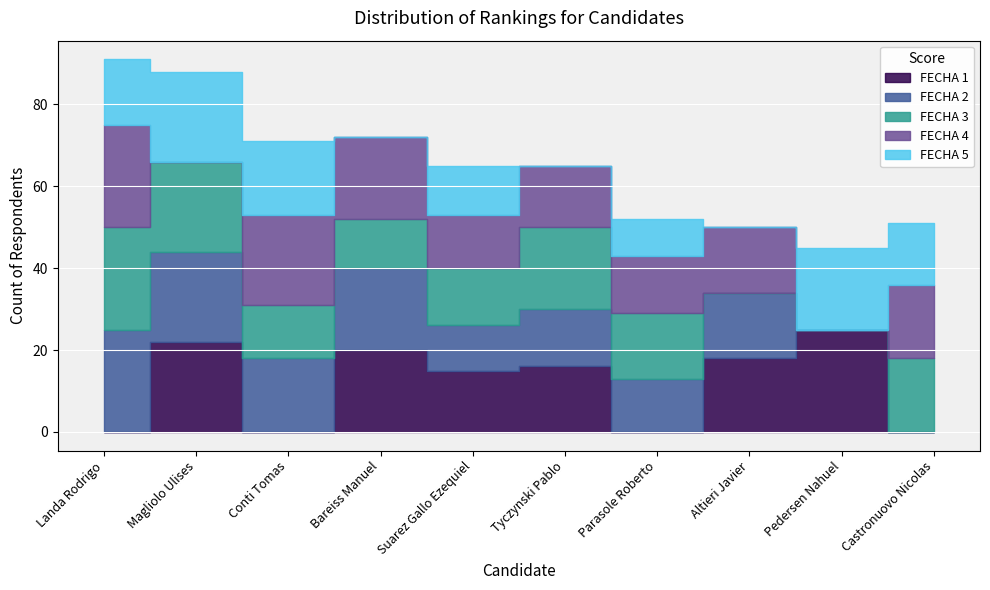

How many data points in FECHA 1 are less than 16?

5